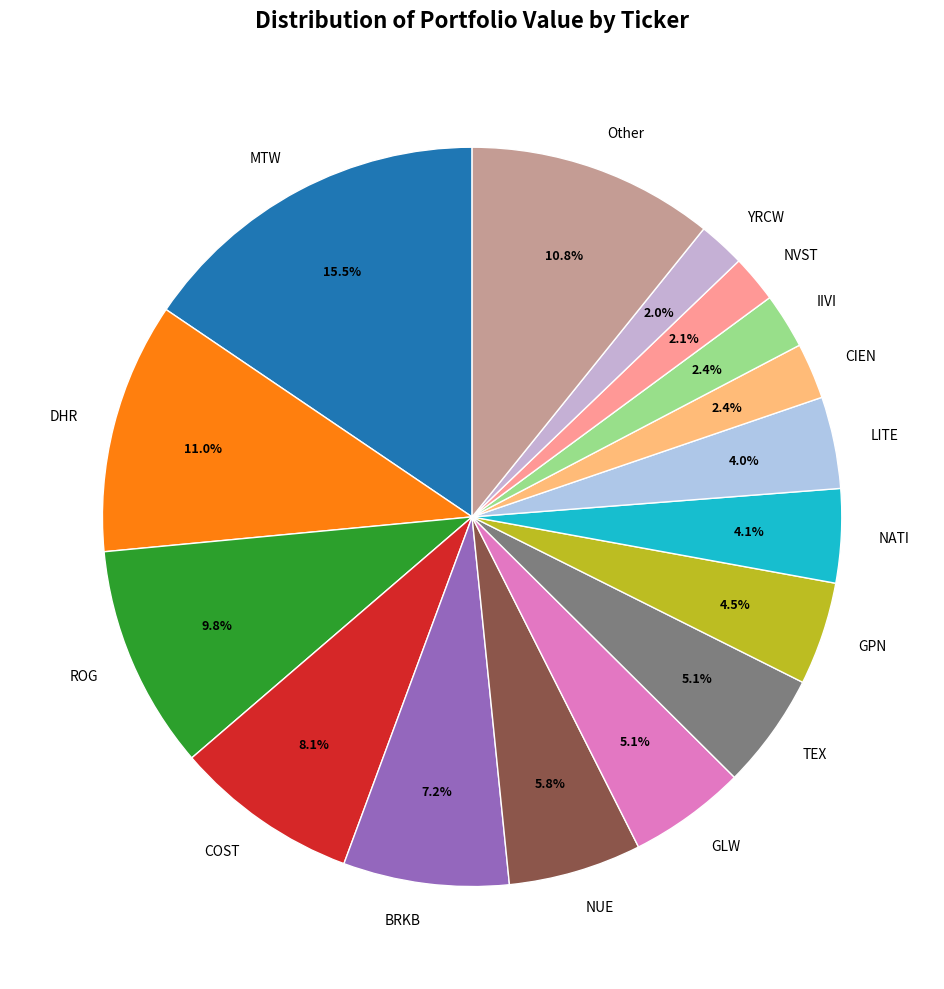

Is ROG the majority of the pie?

No